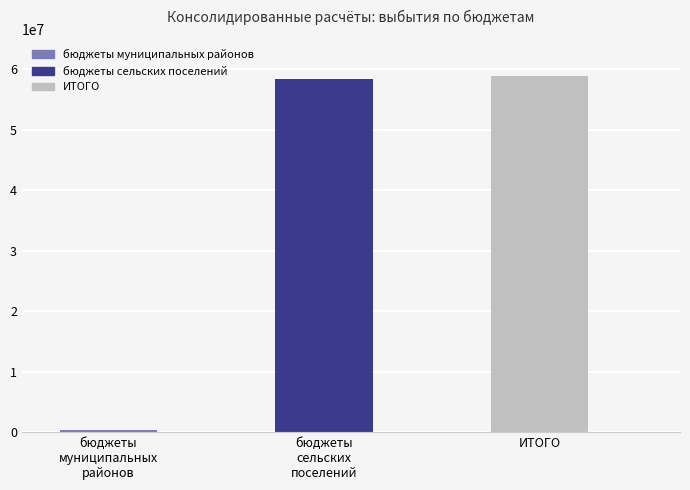

List the labels in order of value, largest first.

ИТОГО, бюджеты сельских поселений, бюджеты муниципальных районов